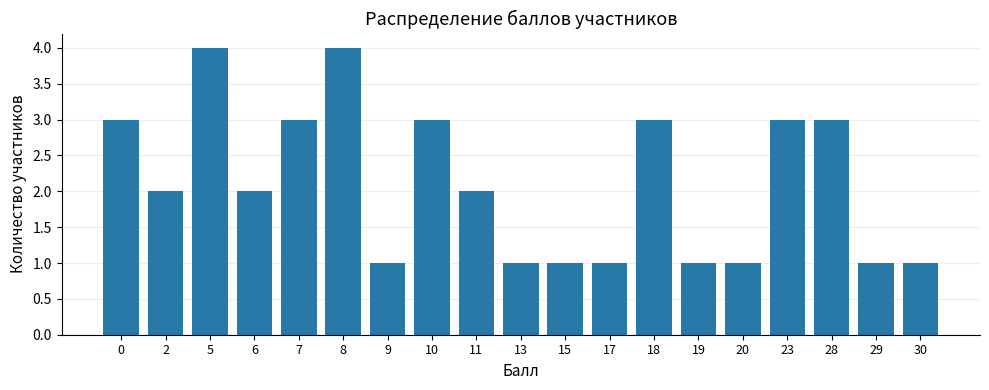

Does the chart contain stacked bars?

No